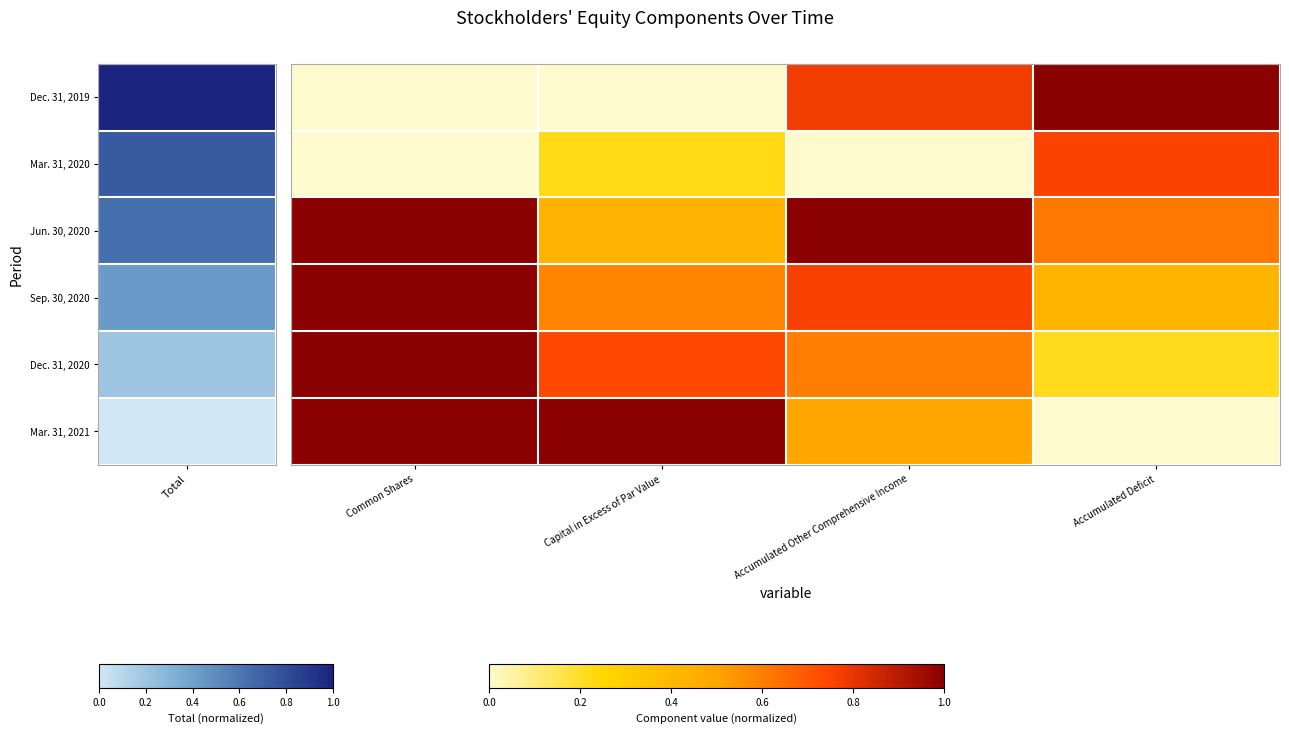

Which label corresponds to the smallest value in the chart?

Common Shares